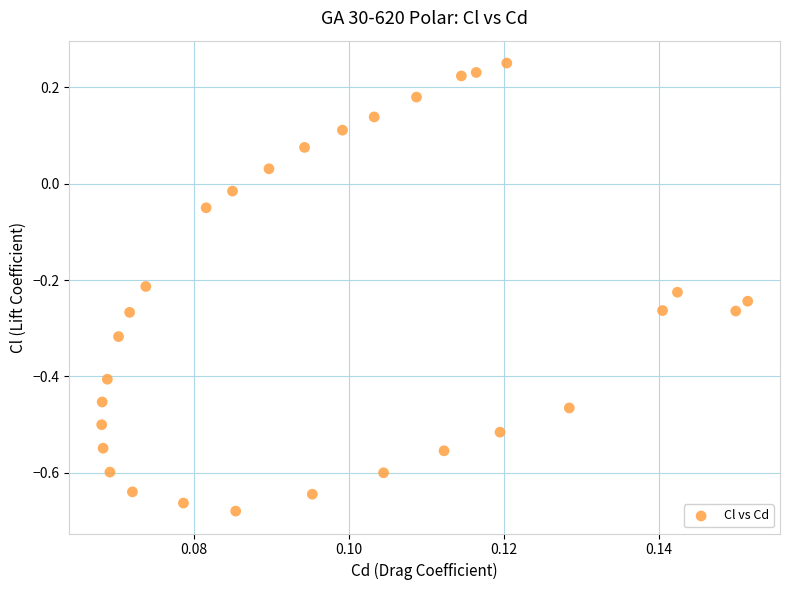

What is the range of Y values (max minus min)?

0.9